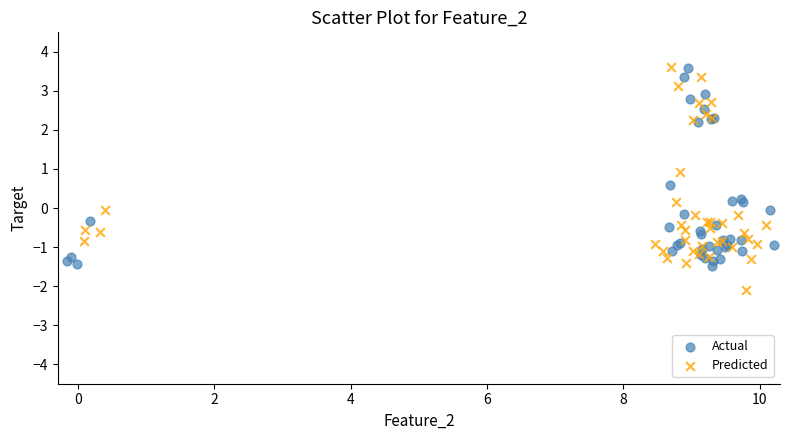

Which series contains the lowest Y value?

Predicted